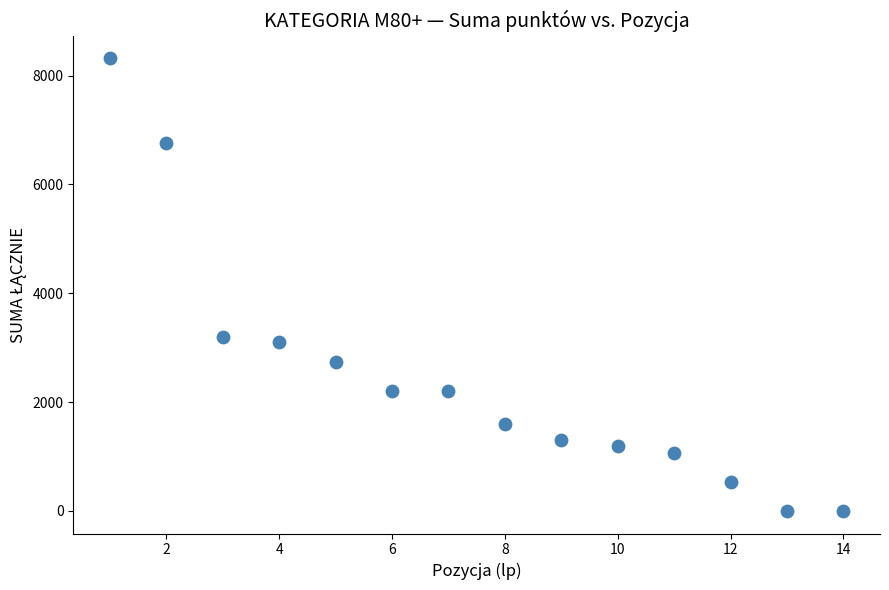

What is the range of Y values (max minus min)?

8320